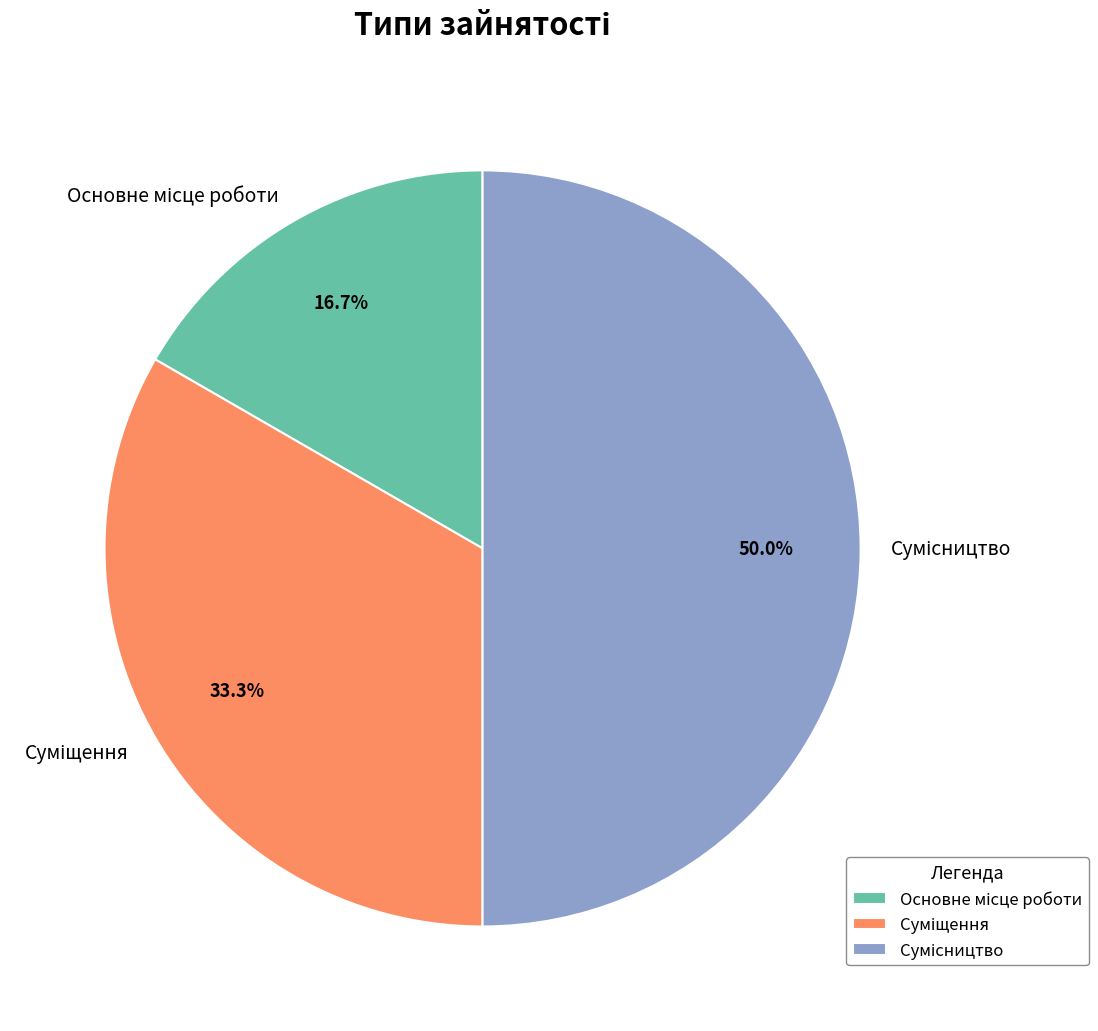

Between Основне місце роботи and Суміщення, which is larger?

Суміщення